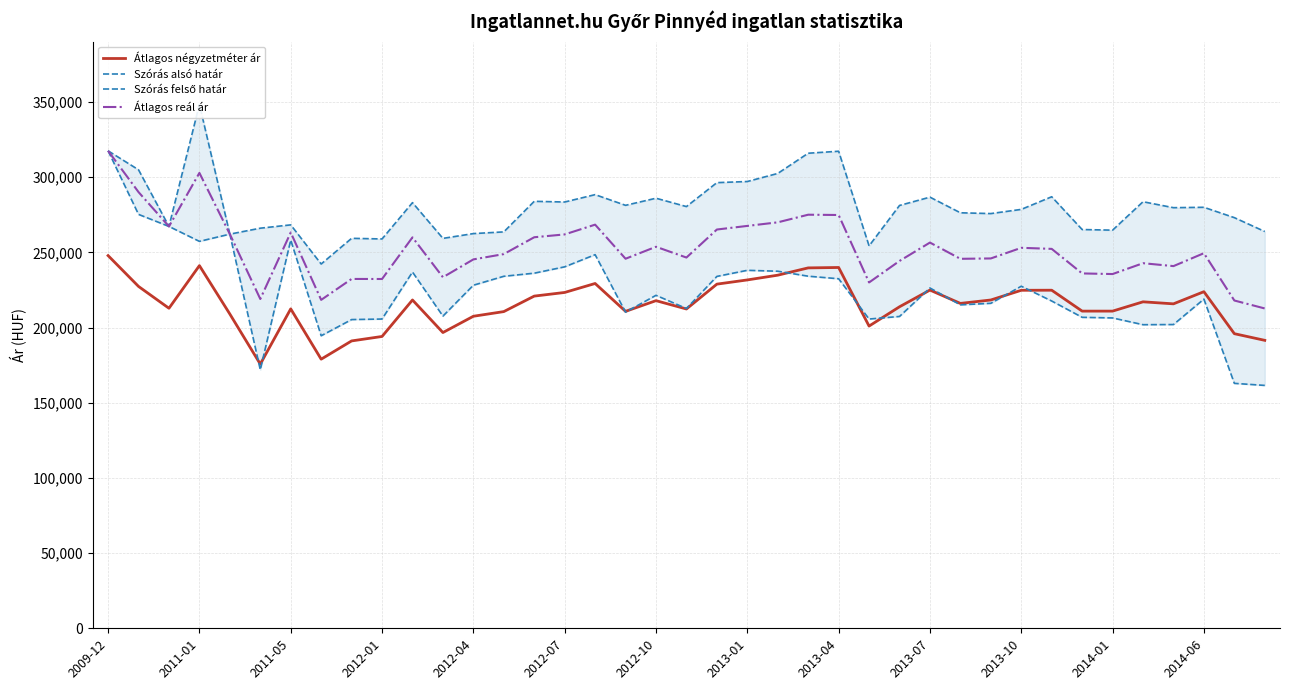

Reading left to right, what are all the values shown in this chart?

Átlagos négyzetméter ár: 247810	227310	212796	241144	208955	175659	212387	178939	191080	194045	218302	196653	207475	210579	220878	223305	229268	210742	217852	212312	228837	231633	234793	239639	239906	200954	213779	224885	216027	218301	224747	224796	210898	210898	217077	215734	223817	195890	191466
Szórás alsó határ: 317475	275213	267203	257277	262082	171869	258117	194517	205277	205632	236878	207575	228111	234059	236117	240342	248433	210210	221407	212626	233973	238024	237421	234118	232415	205627	207346	226270	215068	216094	227446	217615	206775	206359	201869	201972	218882	162867	161495
Szórás felső határ: 317475	304861	267203	348321	262082	266041	268241	242221	259299	258880	283028	259265	262445	263571	283907	283446	288345	281244	285959	280410	296325	297072	302439	315884	317201	254275	281150	286676	276280	275750	278534	286937	265145	264729	283633	279674	279930	273047	263825
Átlagos reál ár: 317475	290037	267203	302799	262082	218955	263179	218369	232288	232256	259953	233420	245278	248815	260012	261894	268389	245727	253683	246518	265149	267548	269930	275001	274808	229951	244248	256473	245674	245922	252990	252276	235960	235544	242751	240823	249406	217957	212660